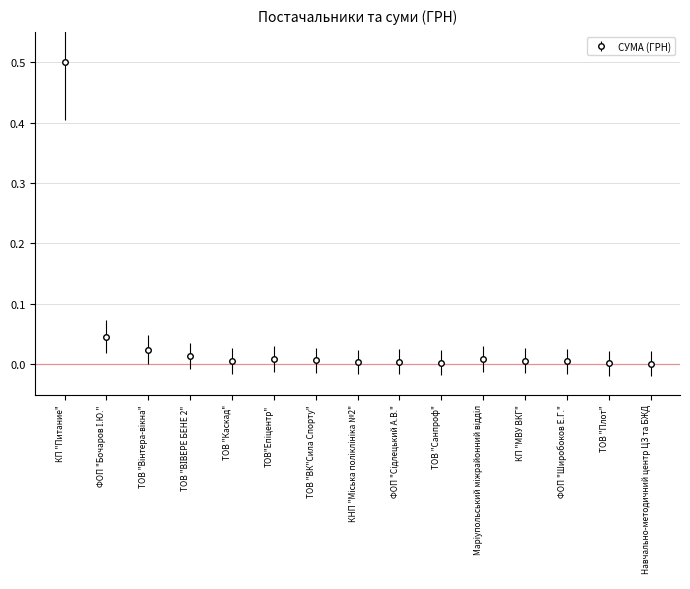

What is the label of the 2nd point from the right?

ТОВ "Плот"